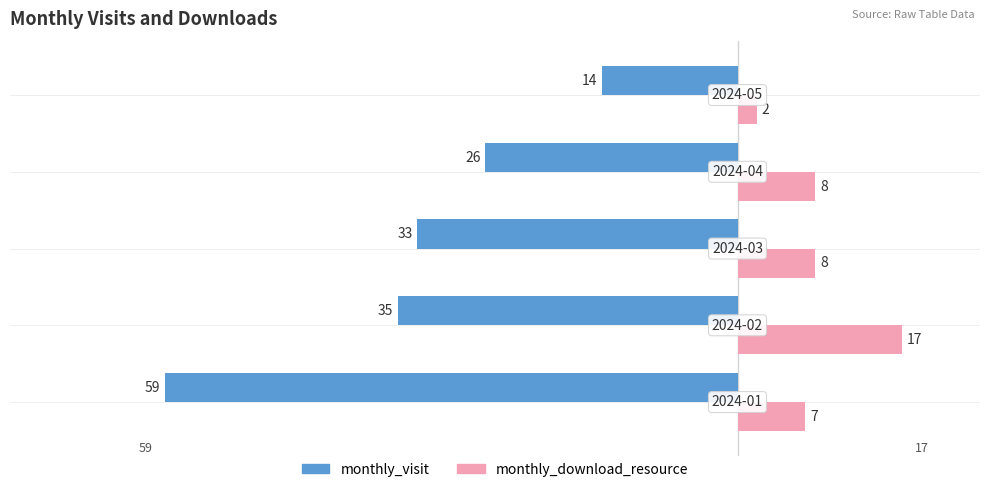

Which series has the largest total across all categories?

monthly_download_resource